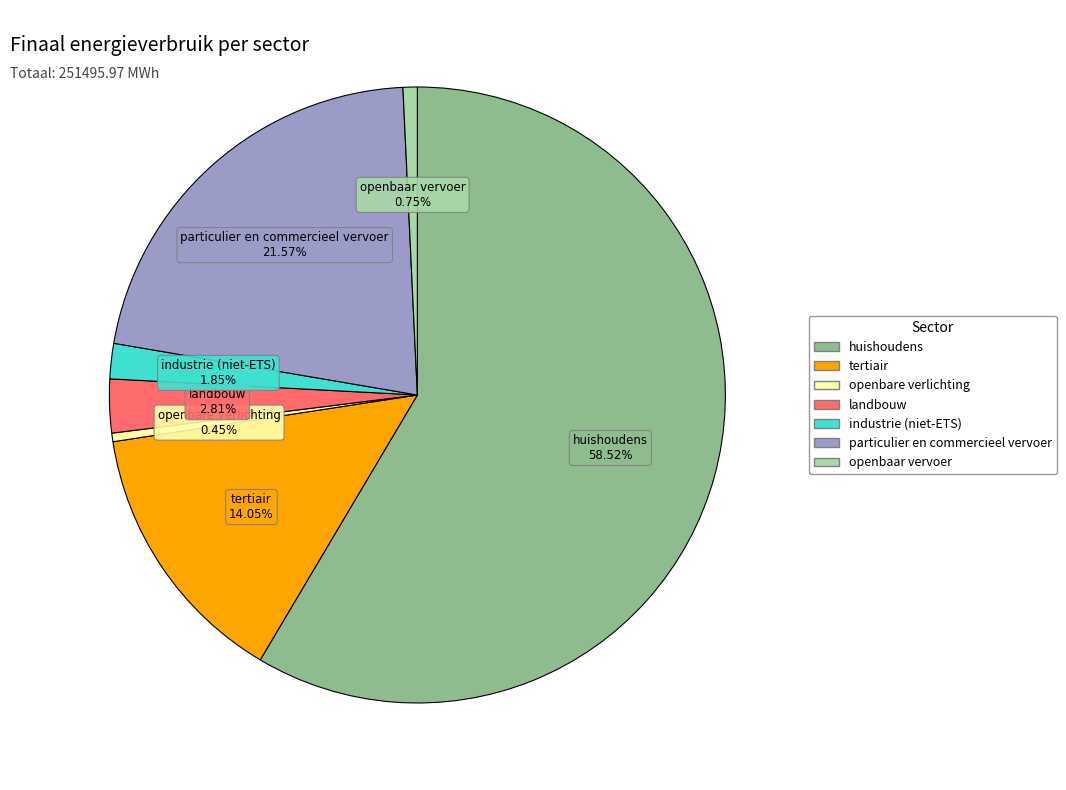

What is the ratio of the value at tertiair to the value at openbaar vervoer?

18.8